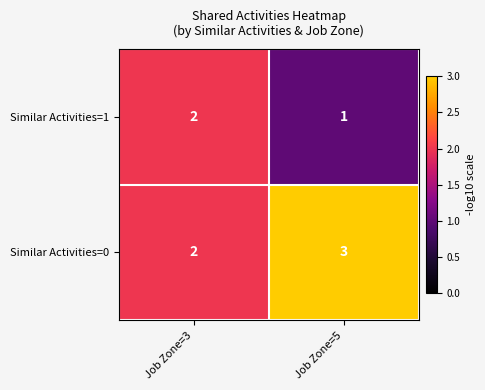

What is the sum of all Similar Activities=0 values?

5